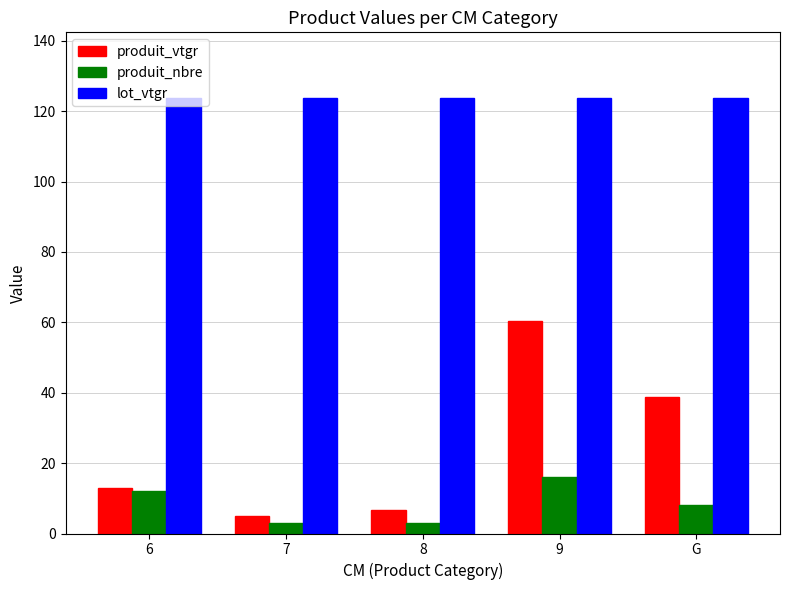

At 9, list the series in order from largest to smallest.

lot_vtgr, produit_vtgr, produit_nbre